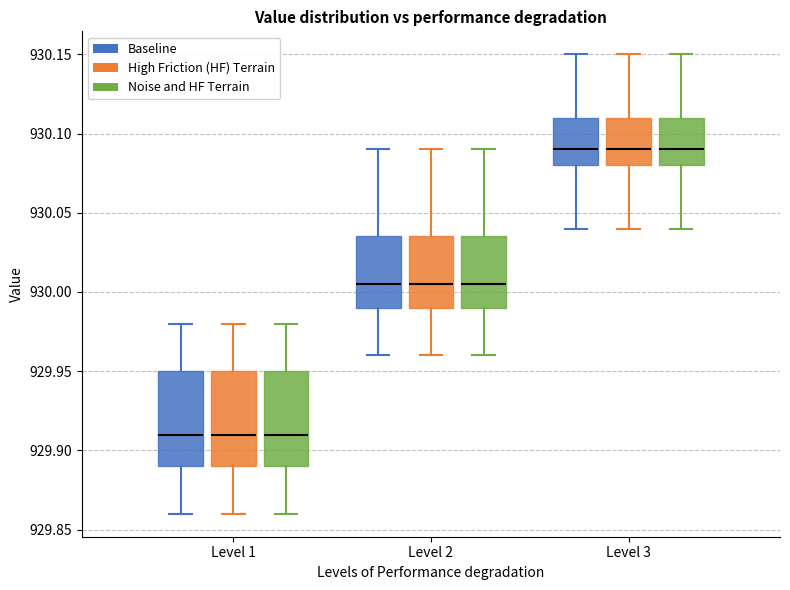

Reading left to right, read every box against the y-axis: the position of its median line, the range the box covers, and the ends of its whiskers. The values are not printed on the chart, so give them approximately, as read against the axis.

Level 1 (Baseline): median 929.910, box 929.890 to 929.950, whiskers 929.860 to 929.980
Level 1 (High Friction (HF) Terrain): median 929.910, box 929.890 to 929.950, whiskers 929.860 to 929.980
Level 1 (Noise and HF Terrain): median 929.910, box 929.890 to 929.950, whiskers 929.860 to 929.980
Level 2 (Baseline): median 930.005, box 929.990 to 930.035, whiskers 929.960 to 930.090
Level 2 (High Friction (HF) Terrain): median 930.005, box 929.990 to 930.035, whiskers 929.960 to 930.090
Level 2 (Noise and HF Terrain): median 930.005, box 929.990 to 930.035, whiskers 929.960 to 930.090
Level 3 (Baseline): median 930.090, box 930.080 to 930.110, whiskers 930.040 to 930.150
Level 3 (High Friction (HF) Terrain): median 930.090, box 930.080 to 930.110, whiskers 930.040 to 930.150
Level 3 (Noise and HF Terrain): median 930.090, box 930.080 to 930.110, whiskers 930.040 to 930.150